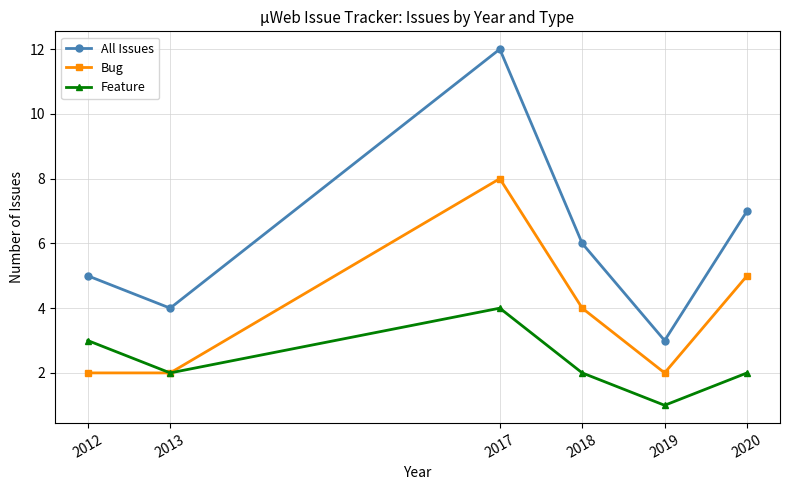

At which category does Feature reach its first local peak?

2017